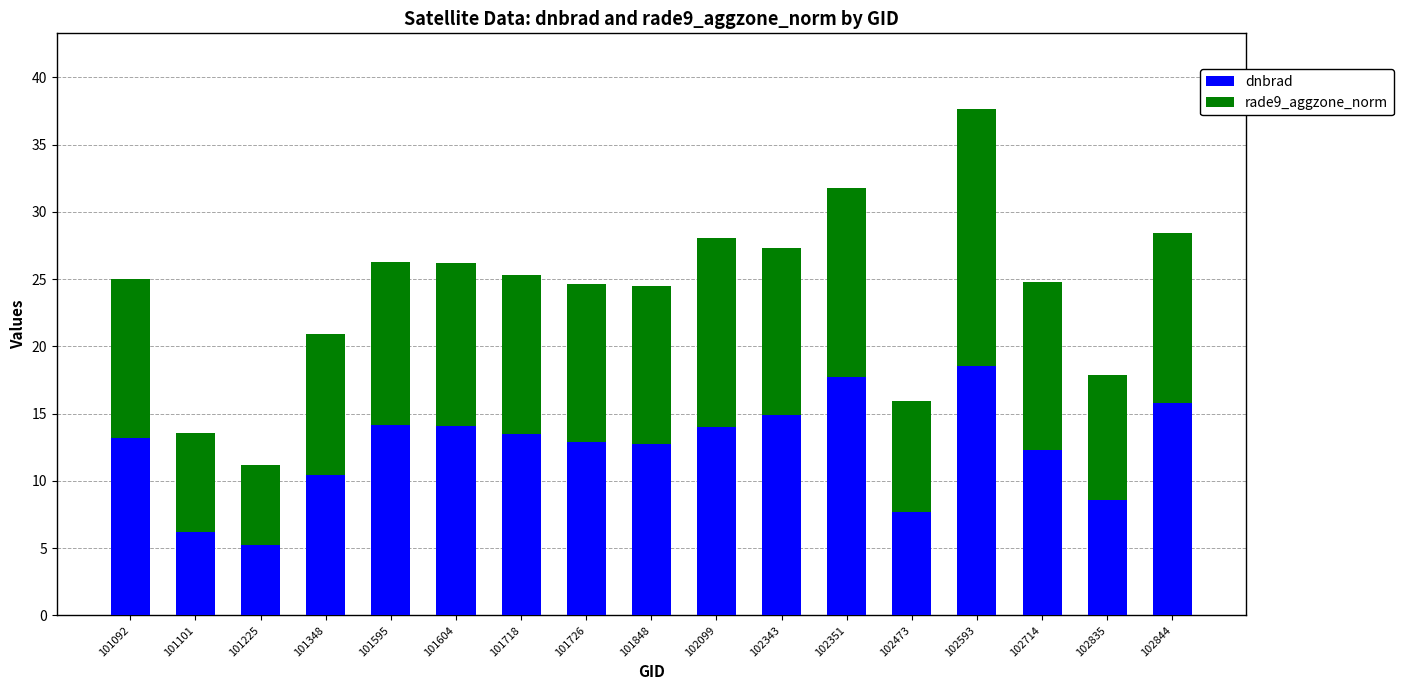

What is the value of the dnbrad bar at the 5th from the left?

14.1